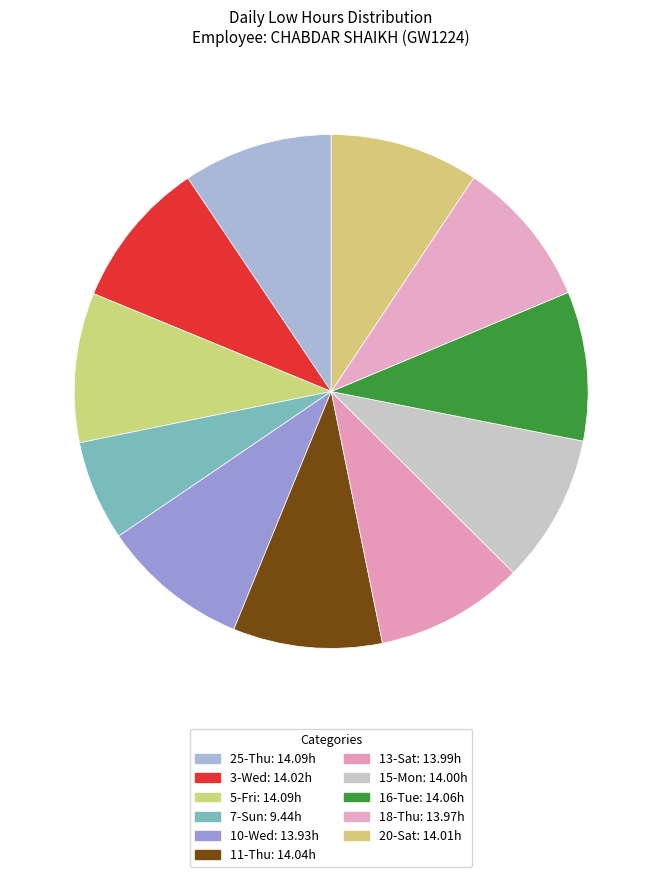

Which category has the biggest portion of the pie?

25-Thu